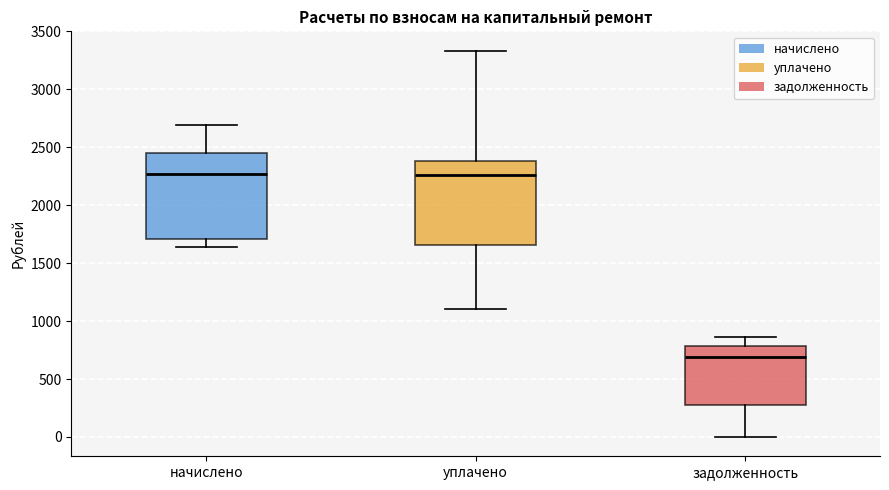

Where does the lower whisker of the box for уплачено end on the y-axis? The values are not printed on the chart, so give them approximately, as read against the axis.

1100